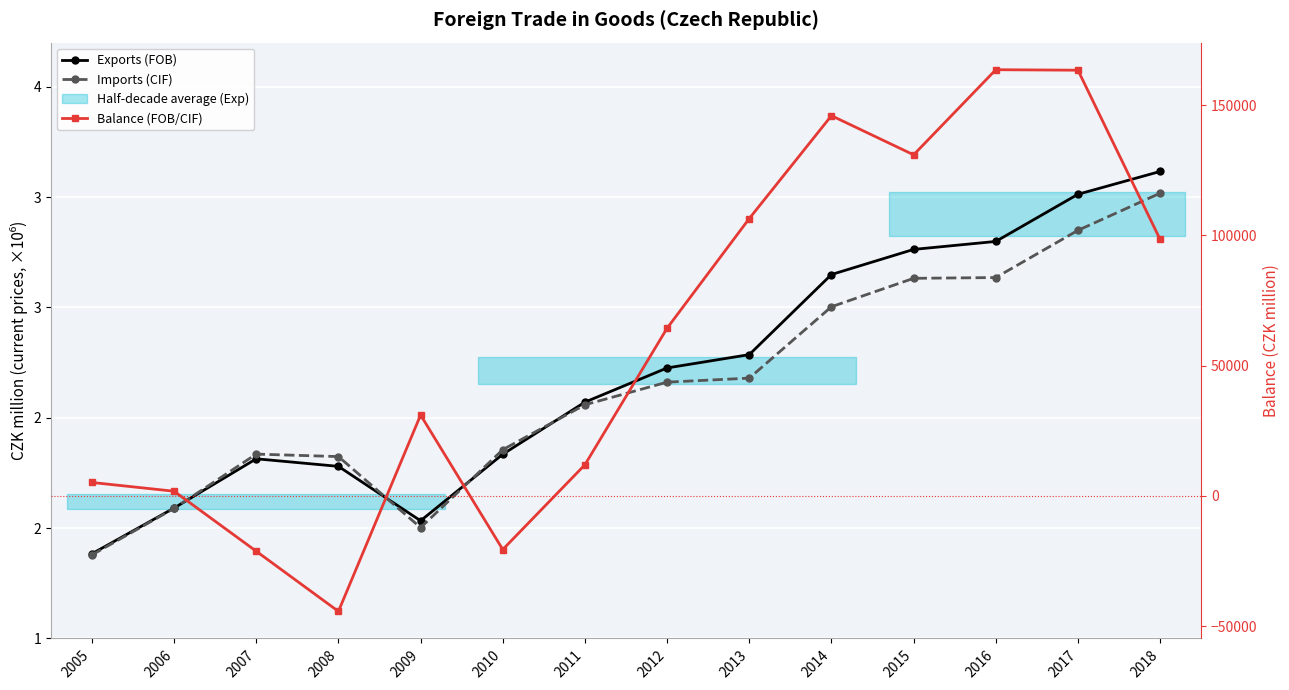

Where does the Exports (FOB) series first go above 2725844?

2013